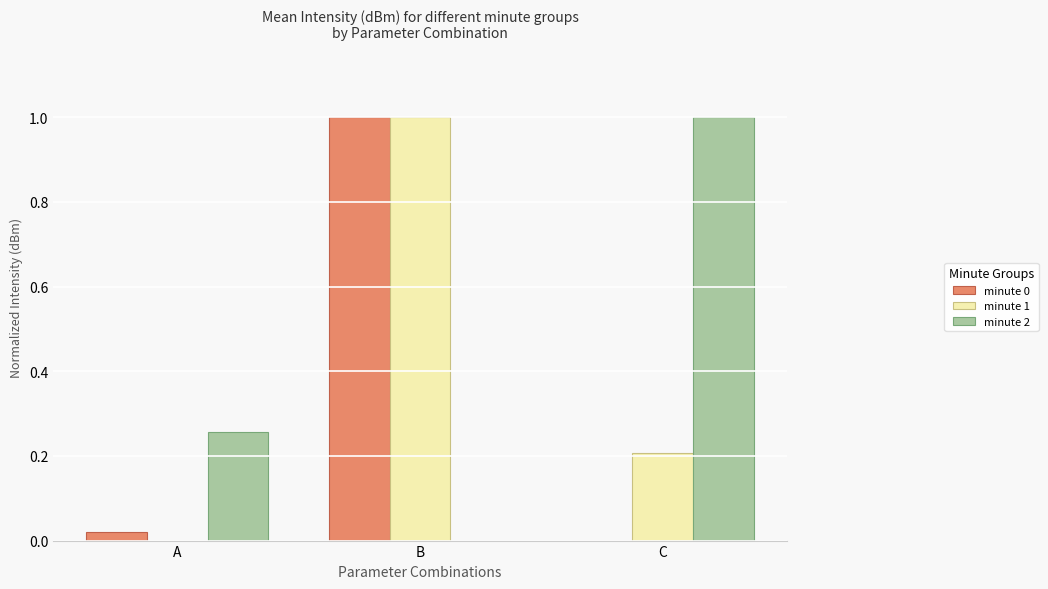

What is the difference between the minute 0 values at A and B?

1.0